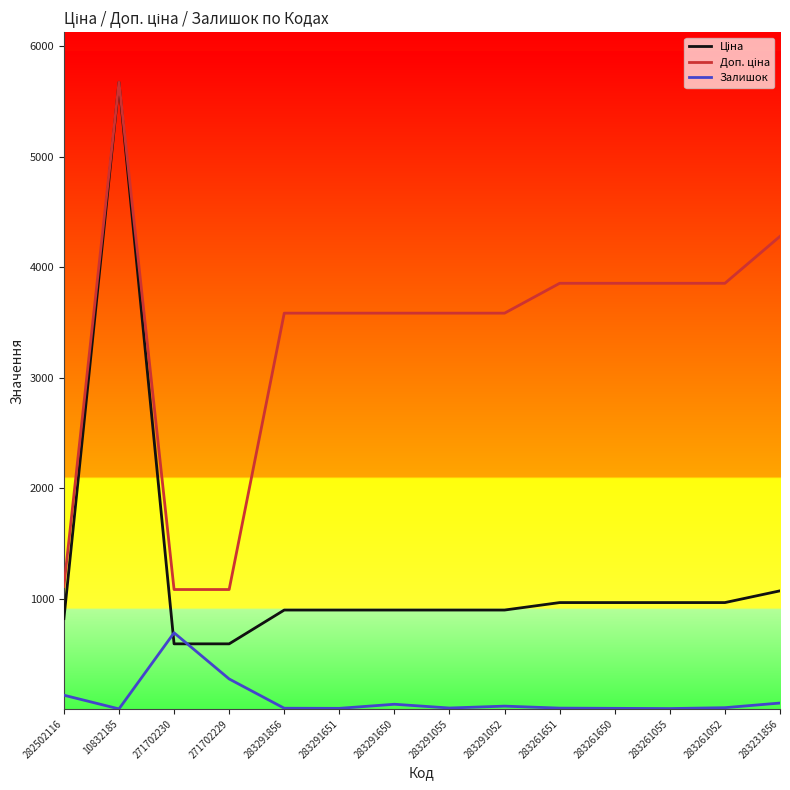

Which label corresponds to the largest value in the chart?

10832185